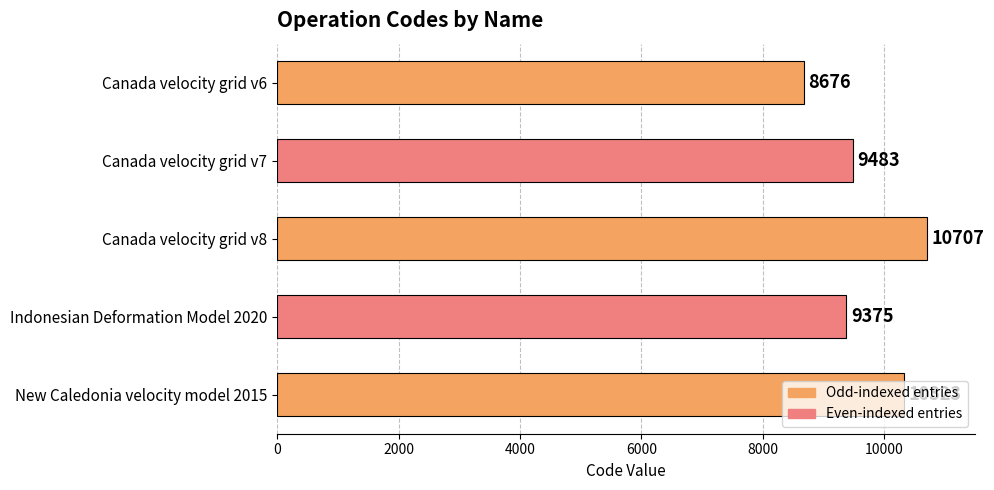

At which label is the value closest to 9691?

Canada velocity grid v7